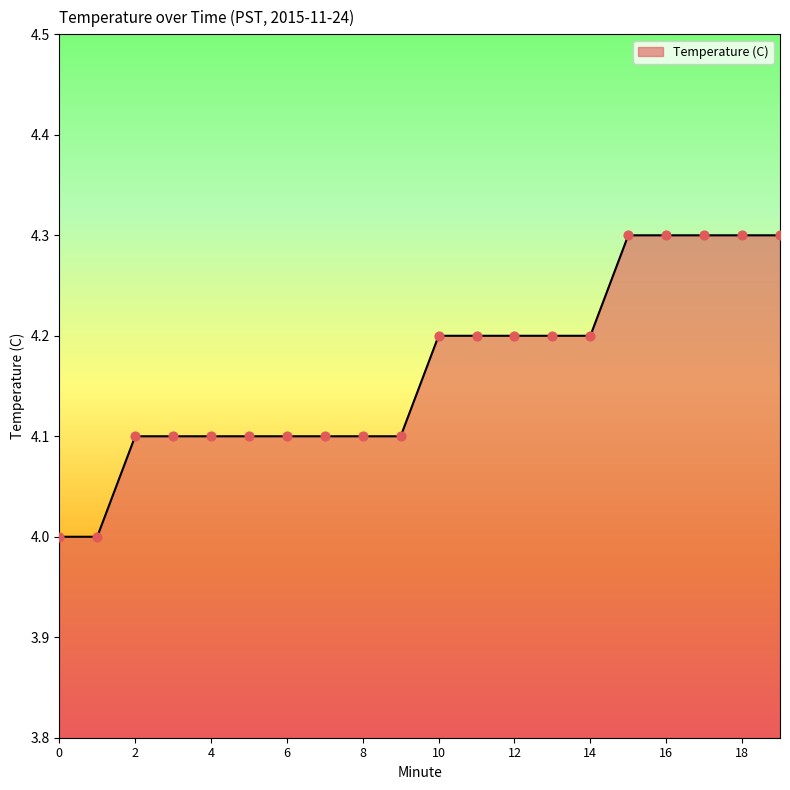

What is the difference between the maximum and minimum values?

0.3